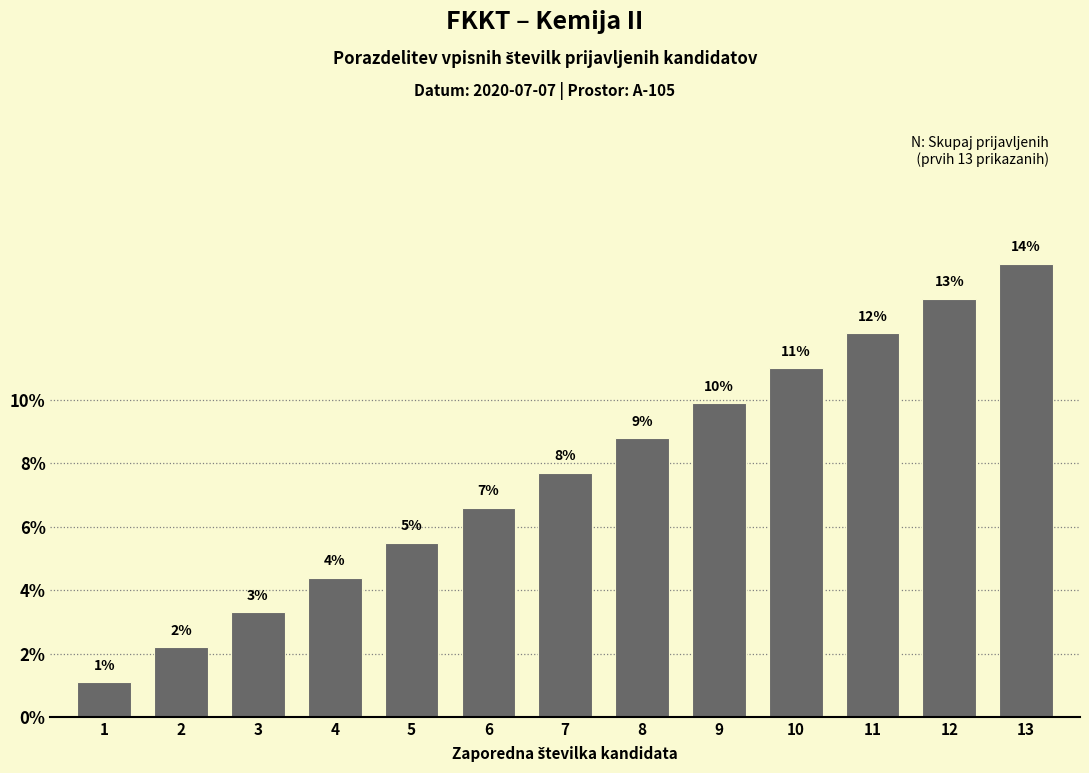

Where is the data nearest to the value 7?

6